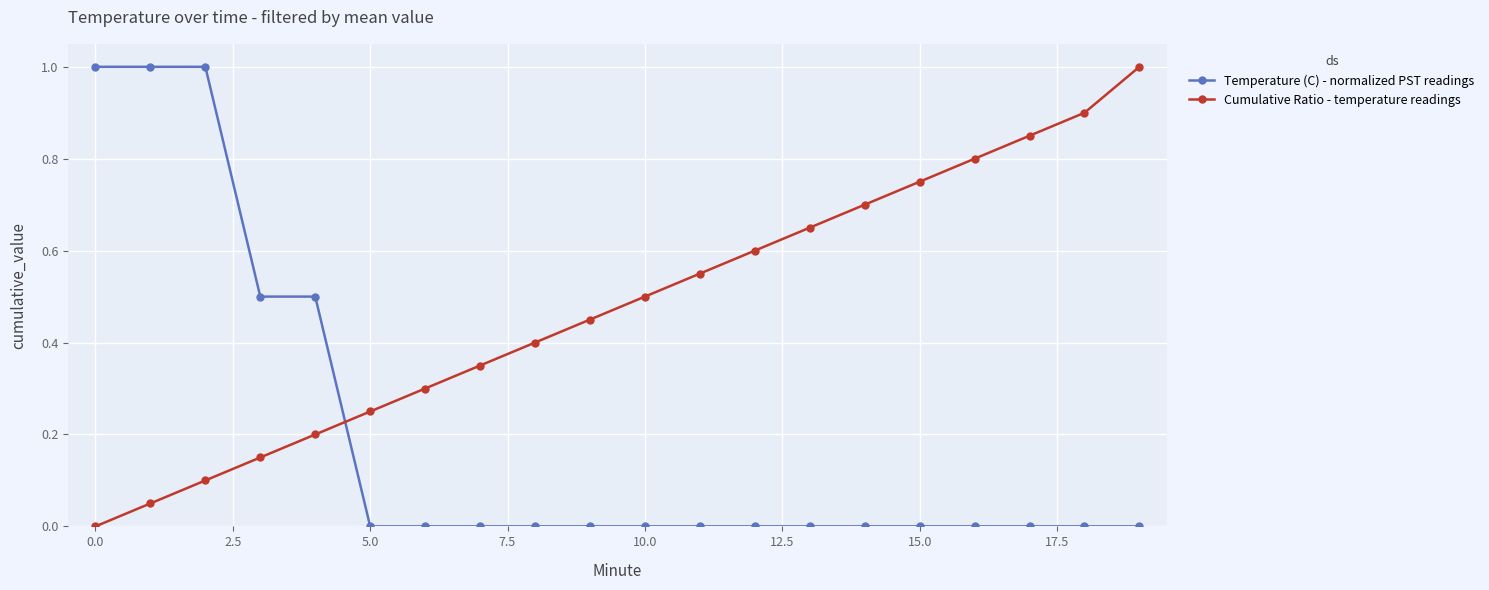

What is the maximum value for Cumulative Ratio - temperature readings?

1.0